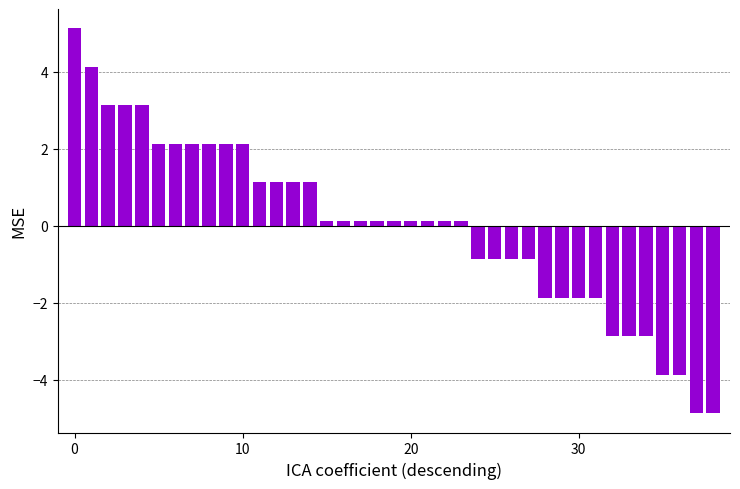

What is the difference between the second highest and minimum values?

9.0